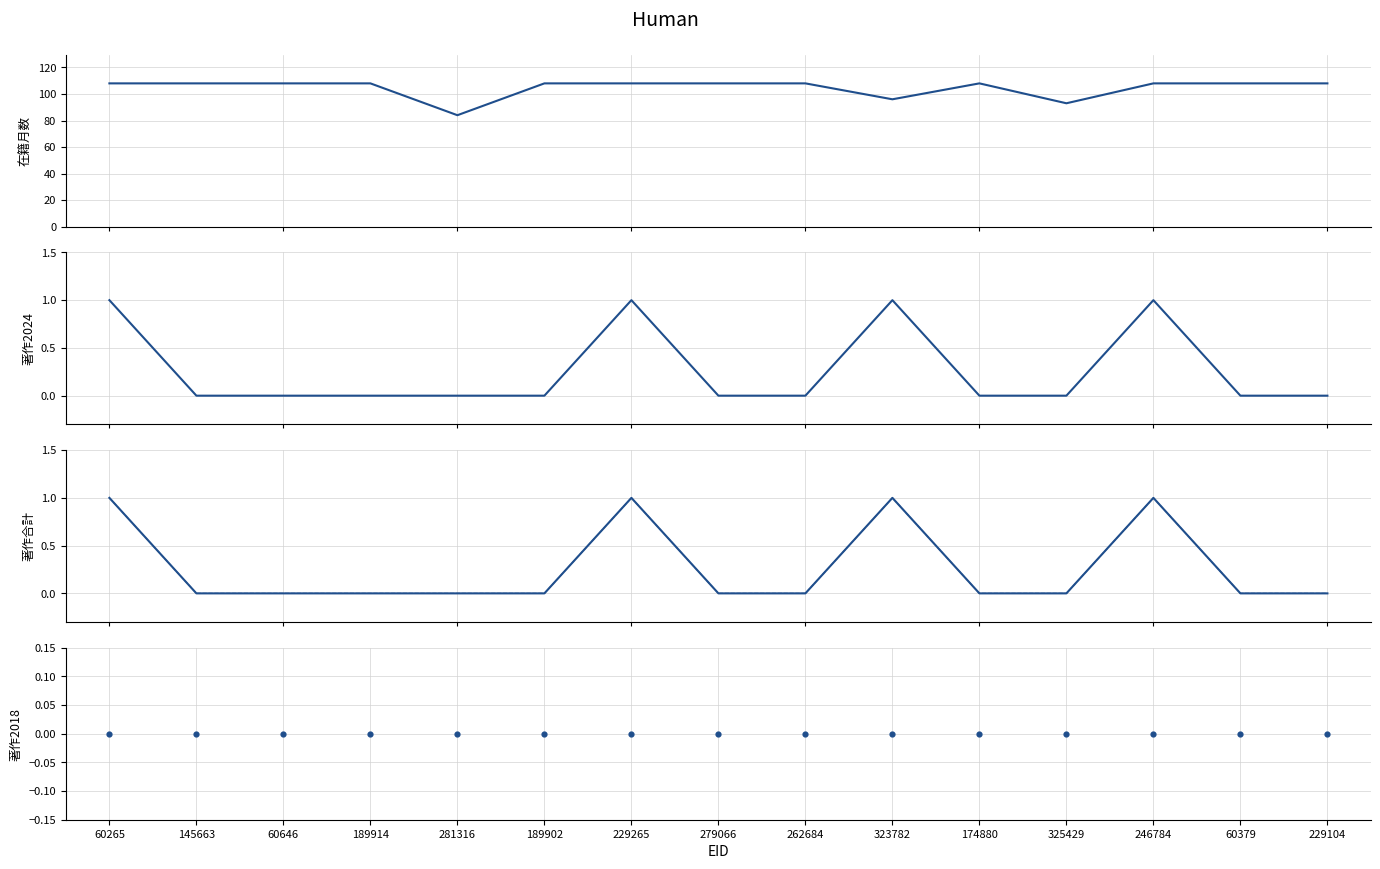

Which series contains the lowest Y value?

著作2024